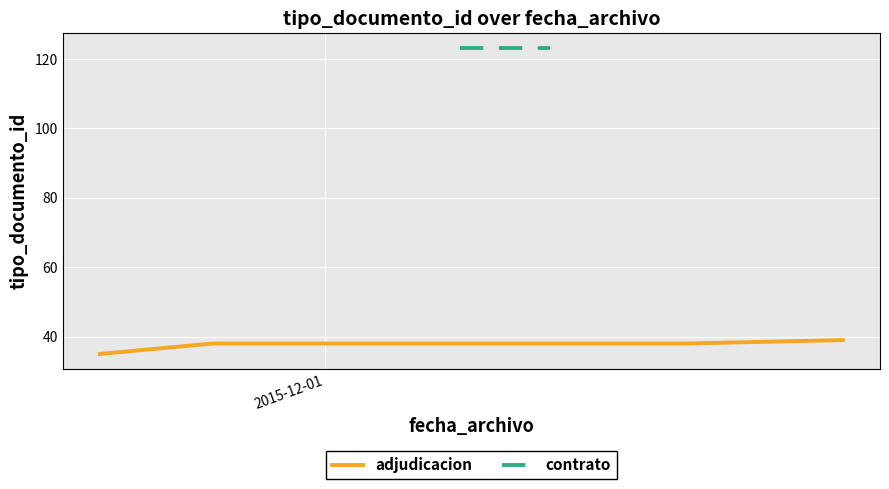

What is the maximum value for adjudicacion?

39